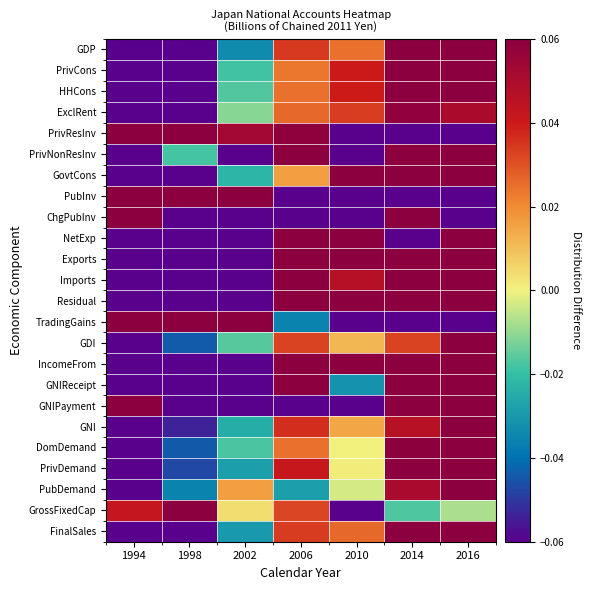

Rank the series at 2006 from lowest to highest value.

PubInv, ChgPubInv, GNIPayment, TradingGains, PubDemand, GovtCons, PrivCons, DomDemand, HHCons, ExclRent, GrossFixedCap, GDI, FinalSales, GDP, GNI, PrivDemand, PrivResInv, PrivNonResInv, NetExp, Exports, Imports, Residual, IncomeFrom, GNIReceipt